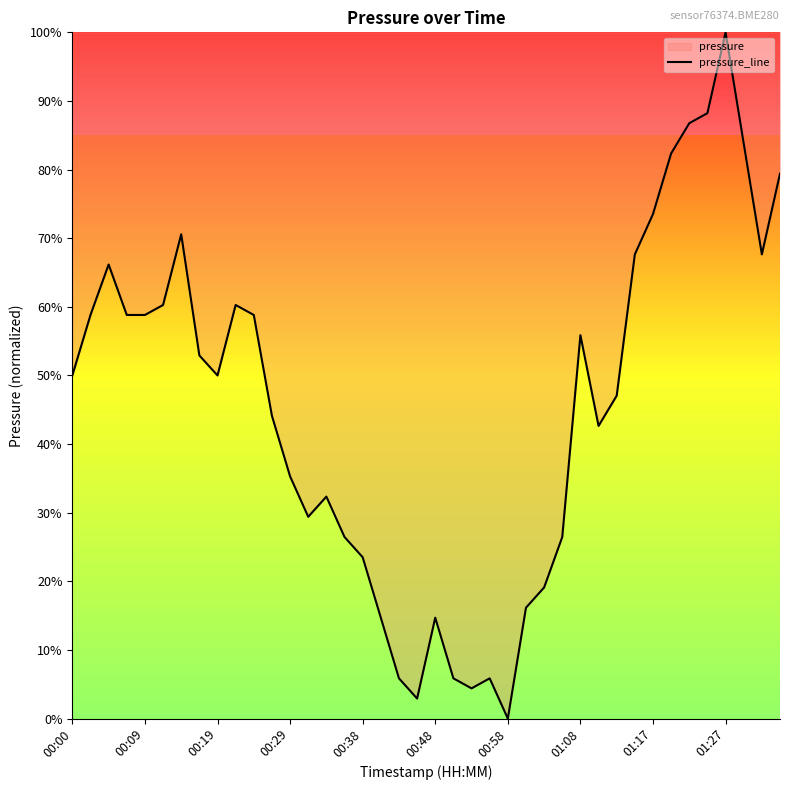

At which category does the chart reach its minimum across all series?

00:58